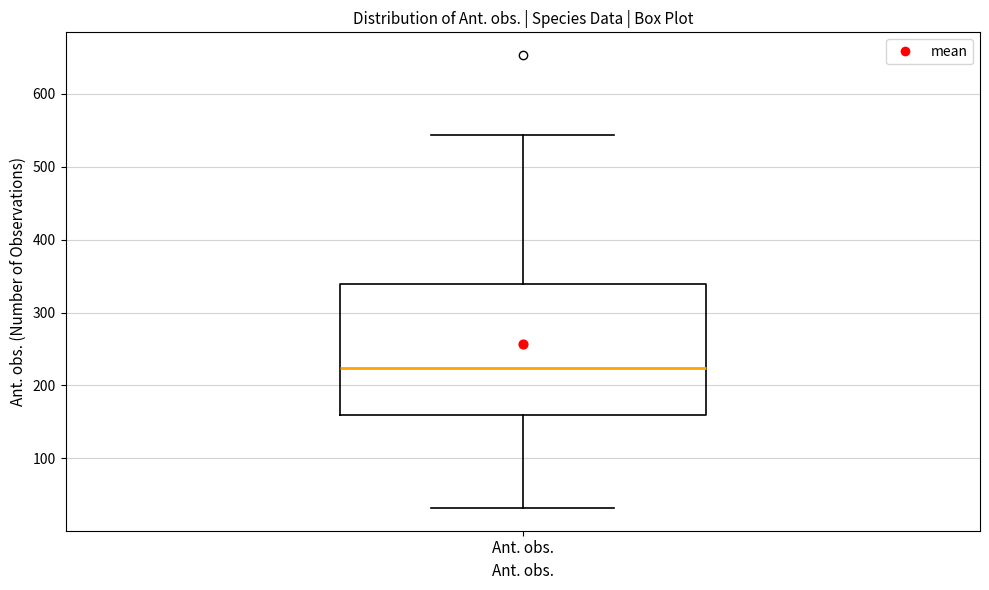

Read this box plot against the y-axis: the position of the median line, the range covered by the box, and the ends of both whiskers. The values are not printed on the chart, so give them approximately, as read against the axis.

median 220, box 160 to 340, whiskers 30 to 540